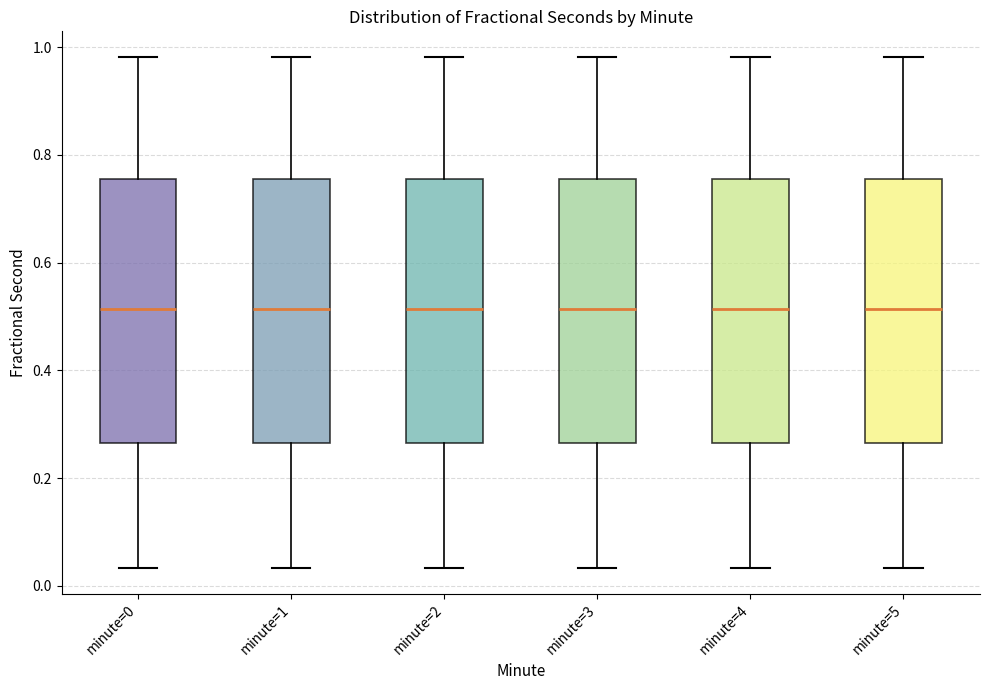

Reading left to right, transcribe this box plot: for each box, give where its median line is, the range the box spans, and where its two whiskers end, as read against the y-axis. The values are not printed on the chart, so give them approximately, as read against the axis.

minute=0: median 0.52, box 0.26 to 0.76, whiskers 0.04 to 0.98
minute=1: median 0.52, box 0.26 to 0.76, whiskers 0.04 to 0.98
minute=2: median 0.52, box 0.26 to 0.76, whiskers 0.04 to 0.98
minute=3: median 0.52, box 0.26 to 0.76, whiskers 0.04 to 0.98
minute=4: median 0.52, box 0.26 to 0.76, whiskers 0.04 to 0.98
minute=5: median 0.52, box 0.26 to 0.76, whiskers 0.04 to 0.98